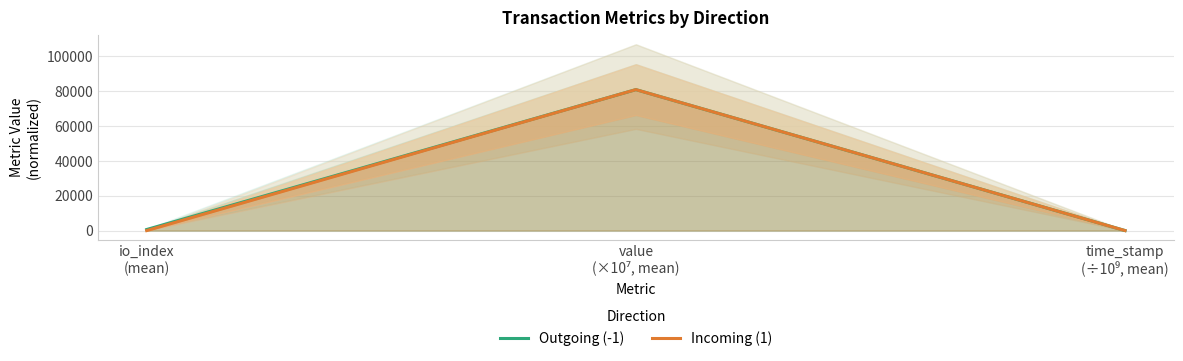

What is the spread (max minus min) of values at io_index
(mean)?

610.5